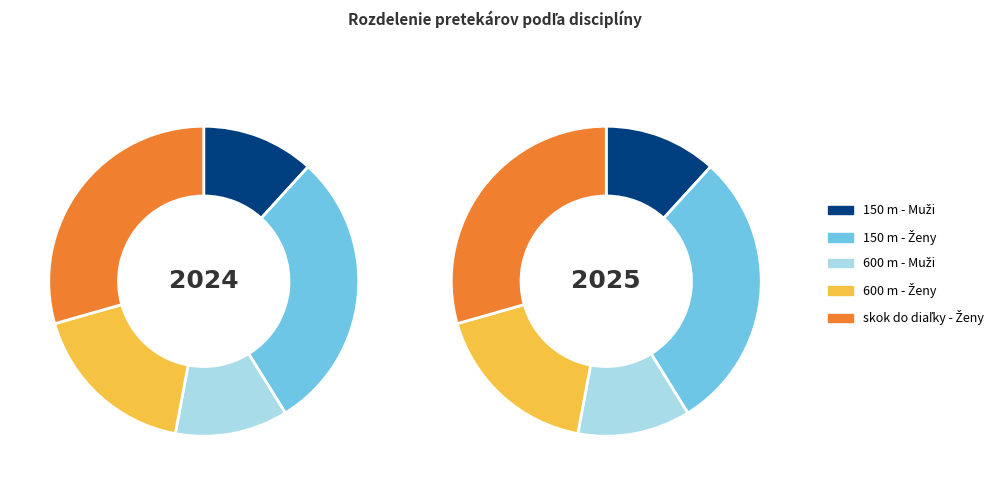

What is the change in value from 600 m - Muži to 600 m - Ženy?

+1